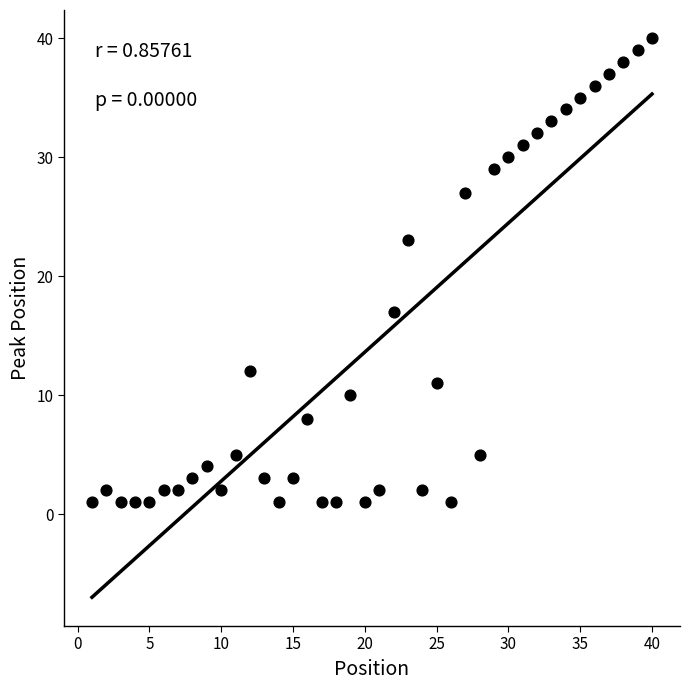

What is the range of Y values (max minus min)?

39